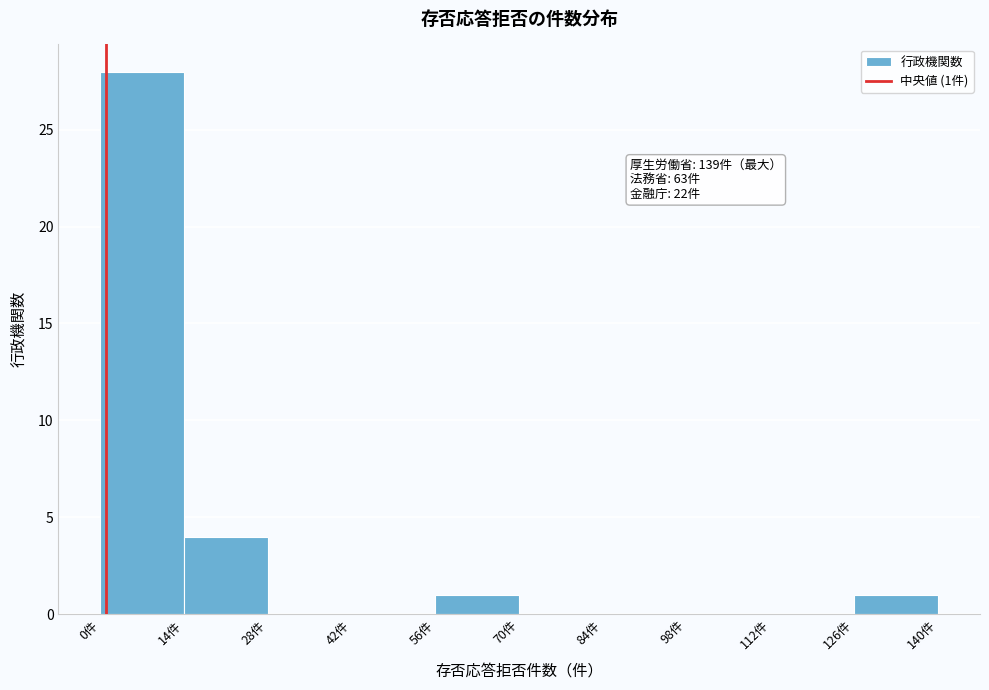

Over which range of the x-axis is the bar tallest?

0 to 14